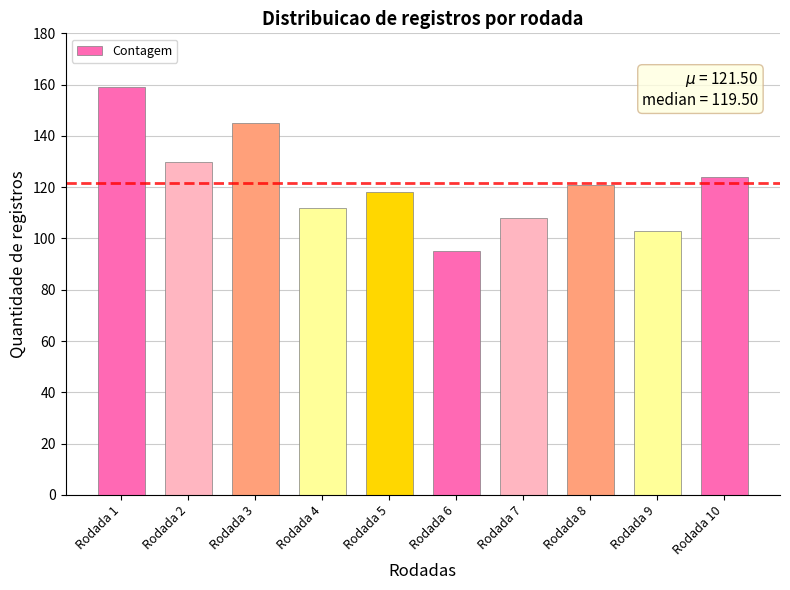

How many data points are less than 121?

5